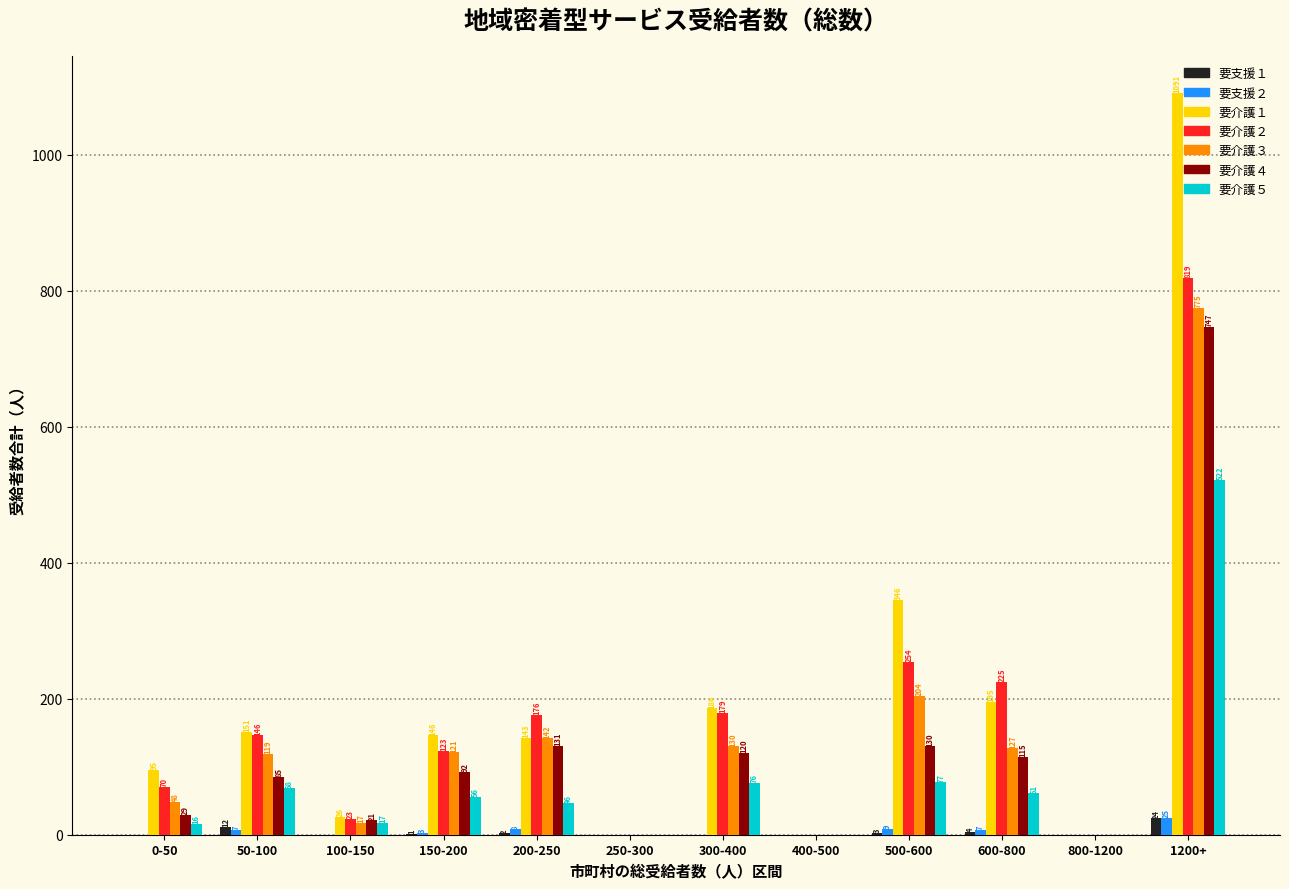

What is the sum of all 要介護２ values?

2015